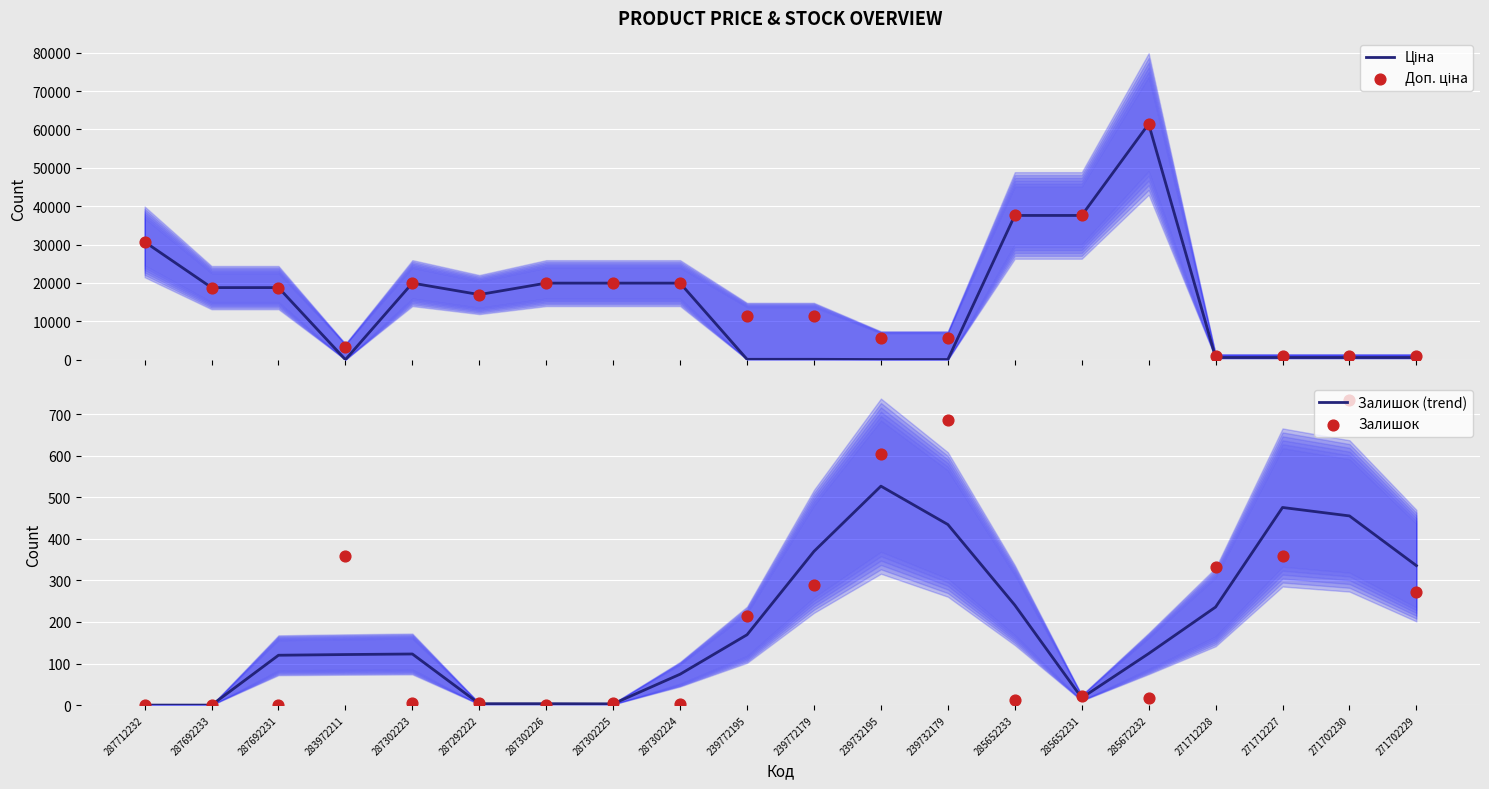

What are all the series names shown in the legend?

Ціна, Доп. ціна, Залишок (trend), Залишок